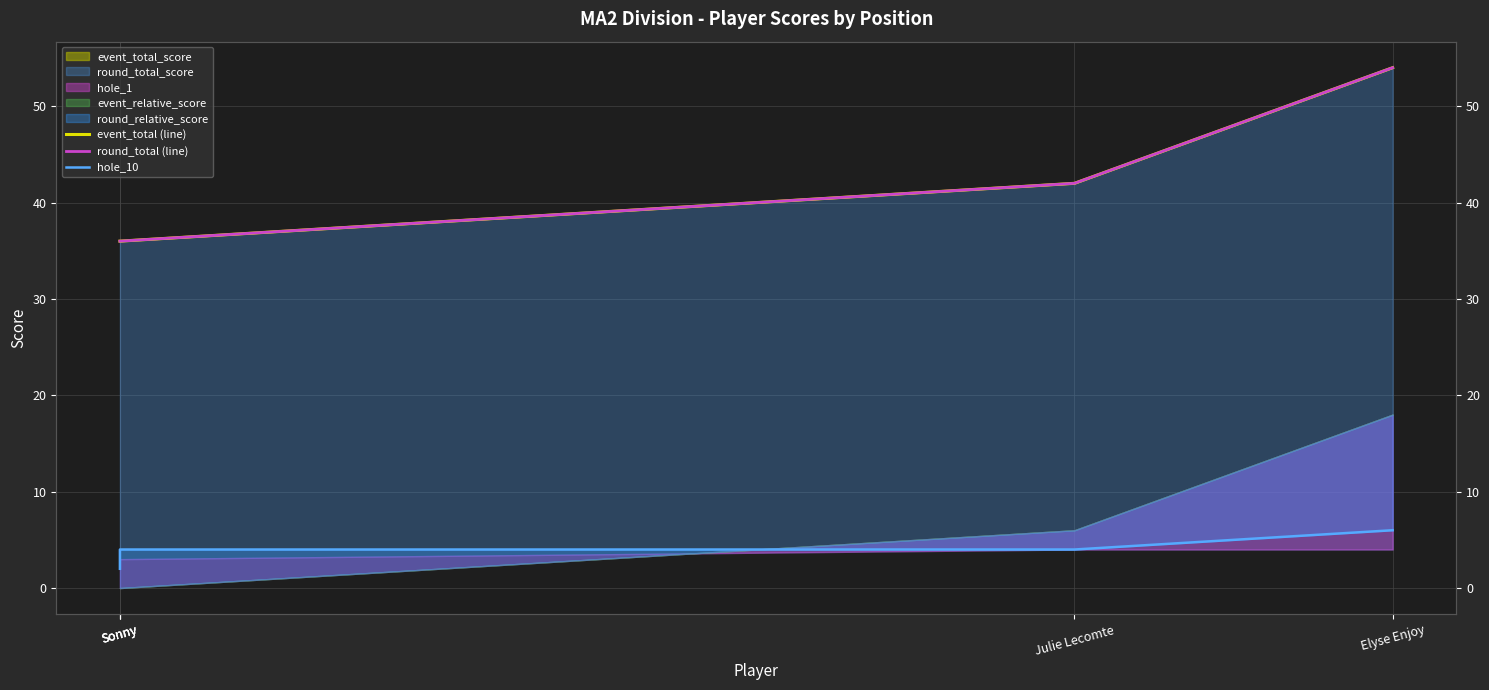

How many values in the hole_10 series exceed 4?

1